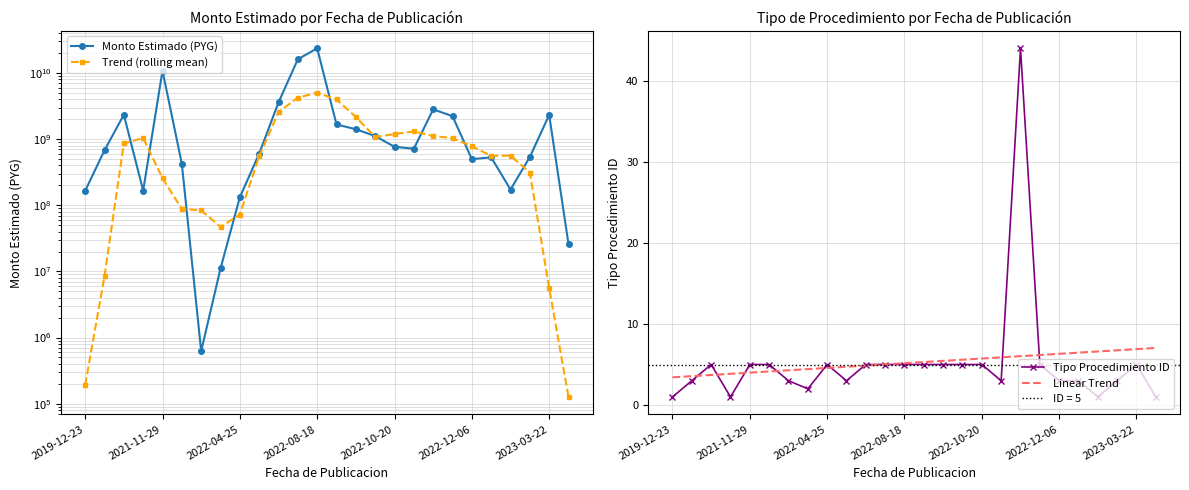

Where does the Linear Trend series first go above 5?

11